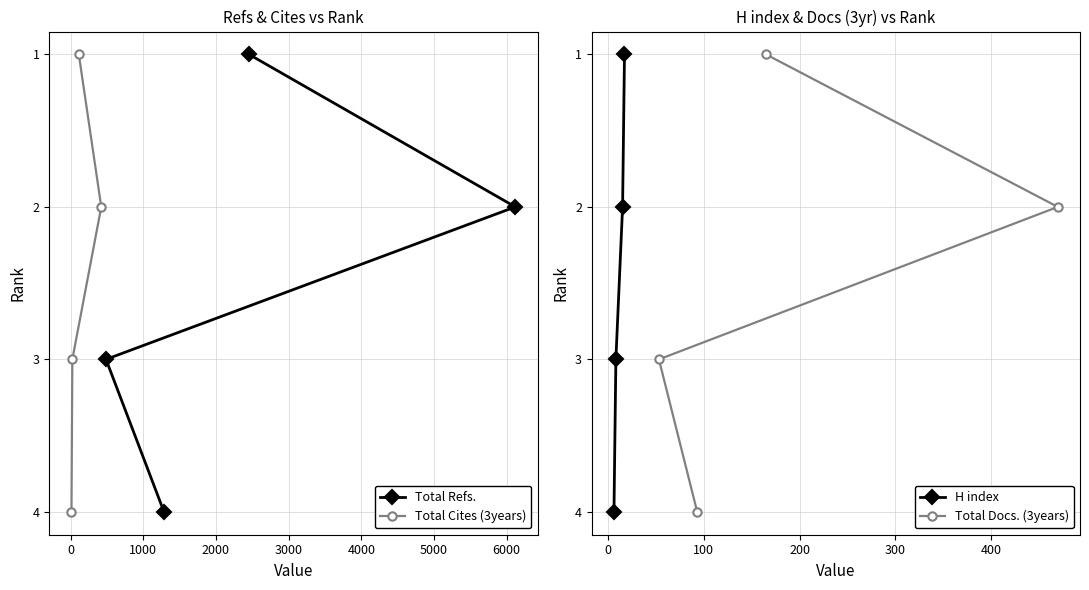

Which series changed the most between 0 and 2000?

Total Refs.